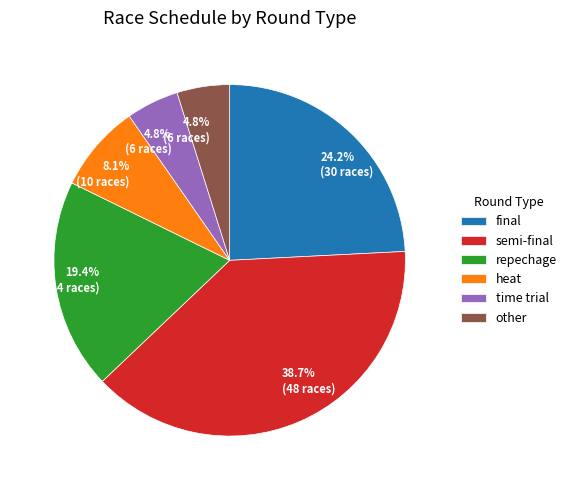

How much of the chart is everything except repechage?

80.6%